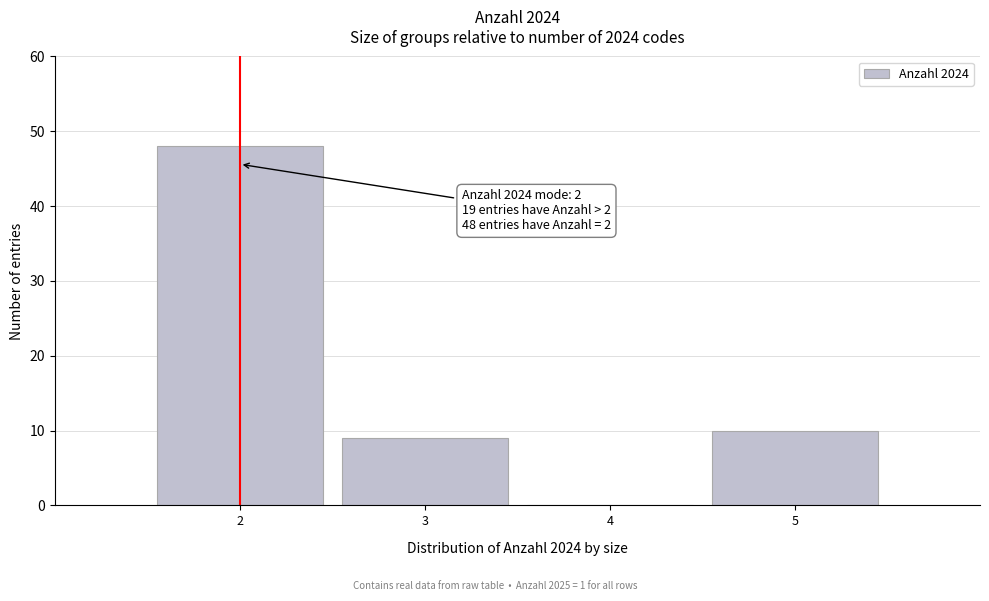

Reading left to right, extract all data points from this chart.

2=48	3=9	4=0	5=10